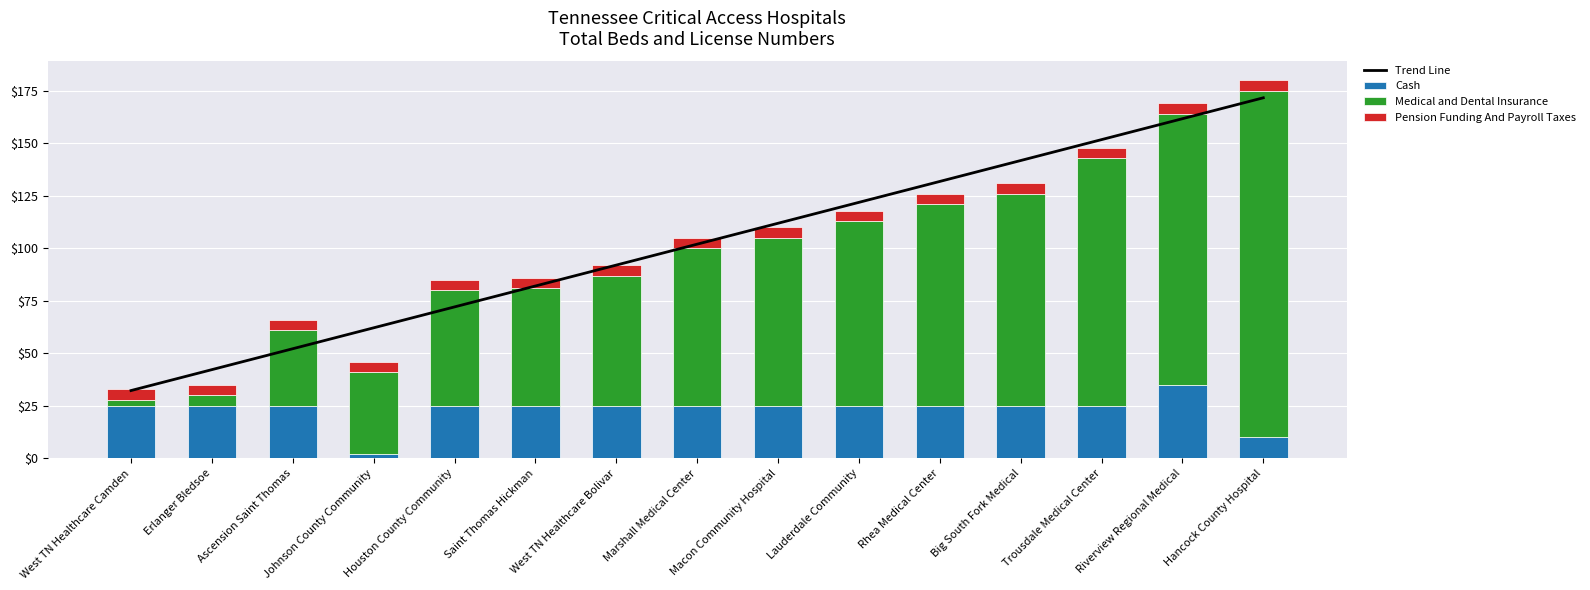

Where is Medical and Dental Insurance nearest to the value 84?

Macon Community Hospital